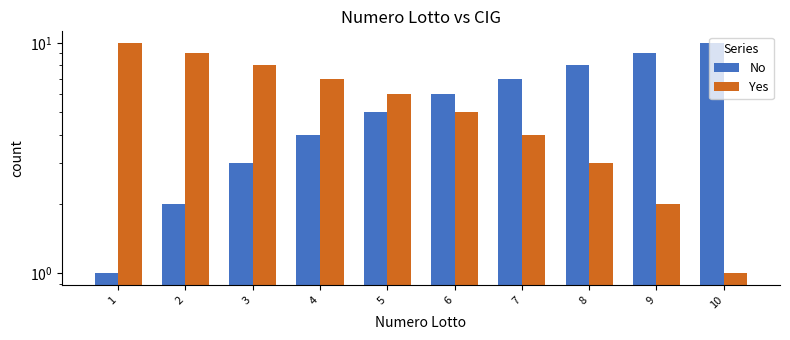

What is the total value across all series at 9?

11